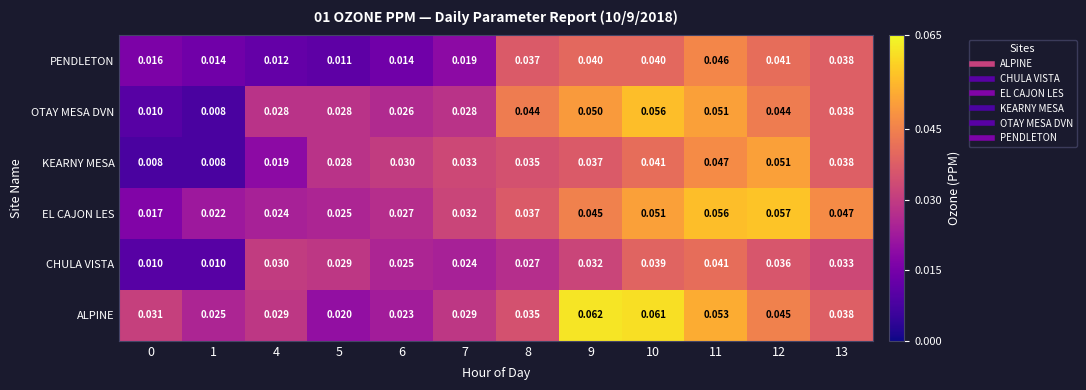

Rank the series at 6 from highest to lowest value.

KEARNY MESA, EL CAJON LES, OTAY MESA DVN, CHULA VISTA, ALPINE, PENDLETON